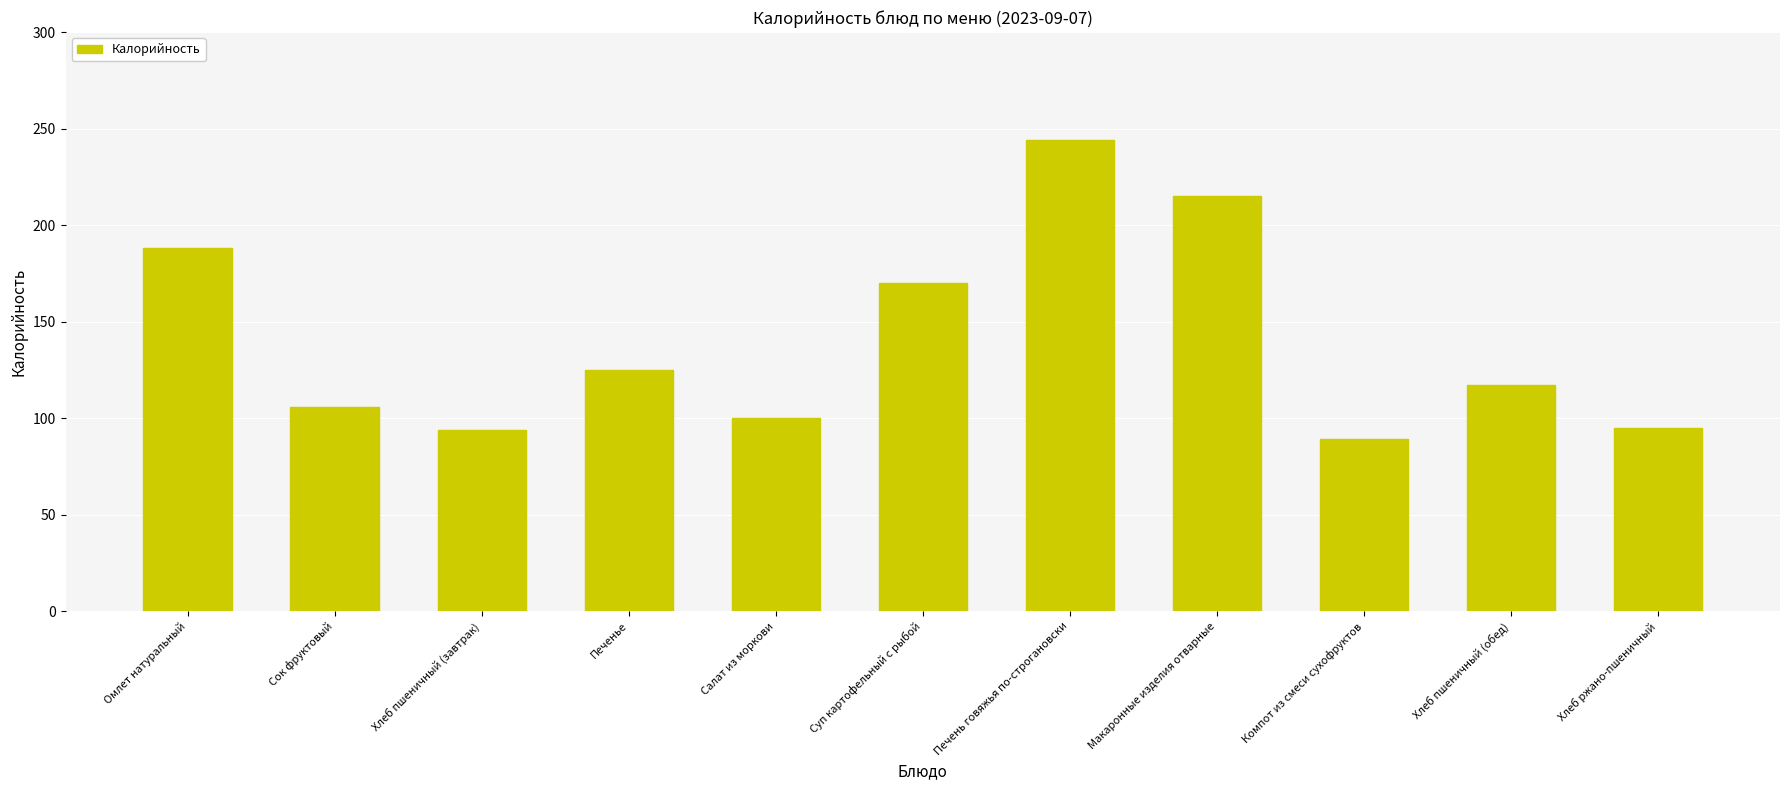

How many data points does each series have?

11